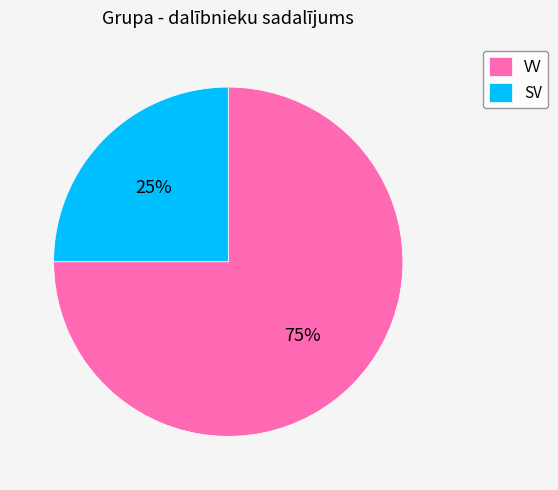

What is the largest slice in the pie chart?

VV